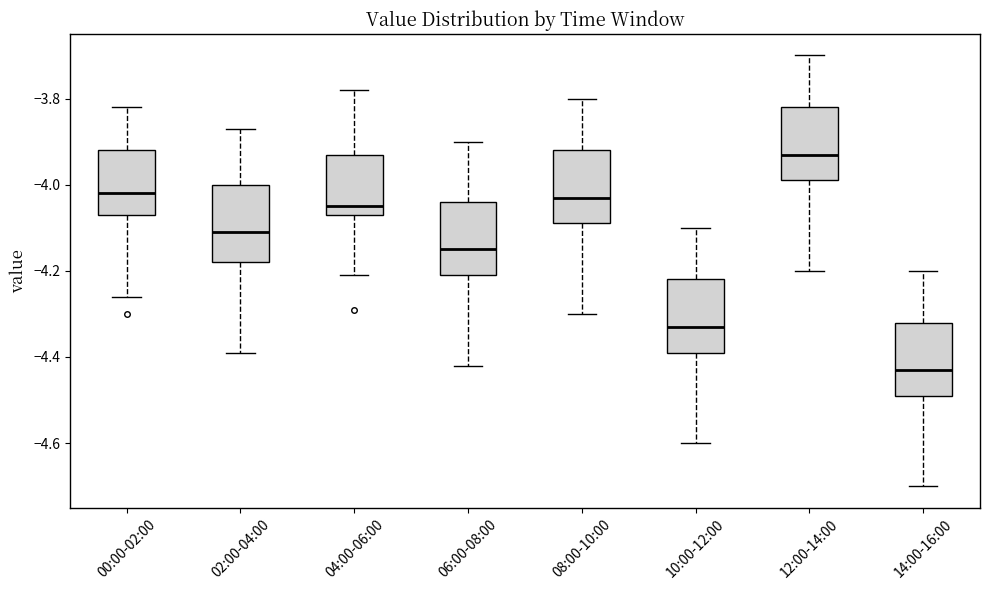

Reading left to right, transcribe this box plot: for each box, give where its median line is, the range the box spans, and where its two whiskers end, as read against the y-axis. The values are not printed on the chart, so give them approximately, as read against the axis.

00:00-02:00: median -4.02, box -4.06 to -3.92, whiskers -4.26 to -3.82
02:00-04:00: median -4.10, box -4.18 to -4.00, whiskers -4.38 to -3.86
04:00-06:00: median -4.04, box -4.06 to -3.92, whiskers -4.20 to -3.78
06:00-08:00: median -4.14, box -4.20 to -4.04, whiskers -4.42 to -3.90
08:00-10:00: median -4.02, box -4.08 to -3.92, whiskers -4.30 to -3.80
10:00-12:00: median -4.32, box -4.38 to -4.22, whiskers -4.60 to -4.10
12:00-14:00: median -3.92, box -3.98 to -3.82, whiskers -4.20 to -3.70
14:00-16:00: median -4.42, box -4.48 to -4.32, whiskers -4.70 to -4.20